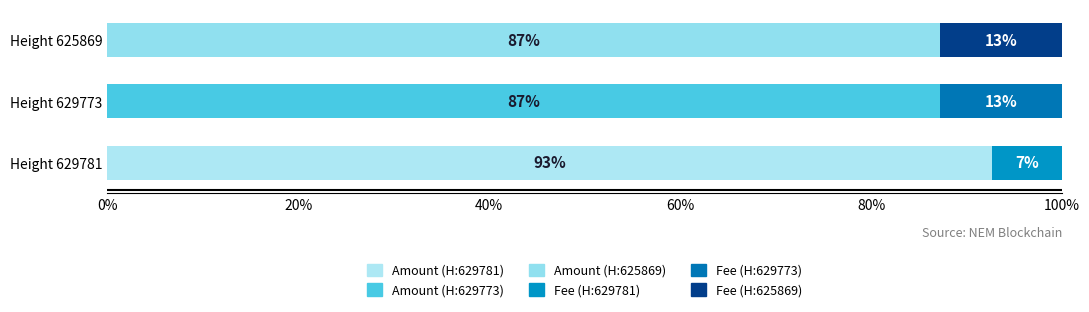

What is the total value across all series at Height 629773?

100.0